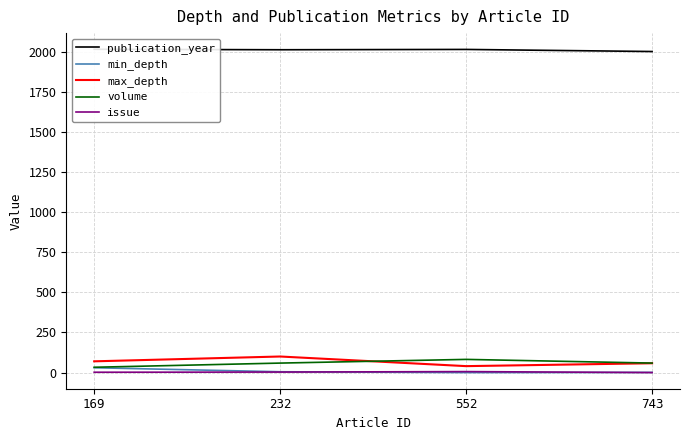

What are all the series names shown in the legend?

publication_year, min_depth, max_depth, volume, issue